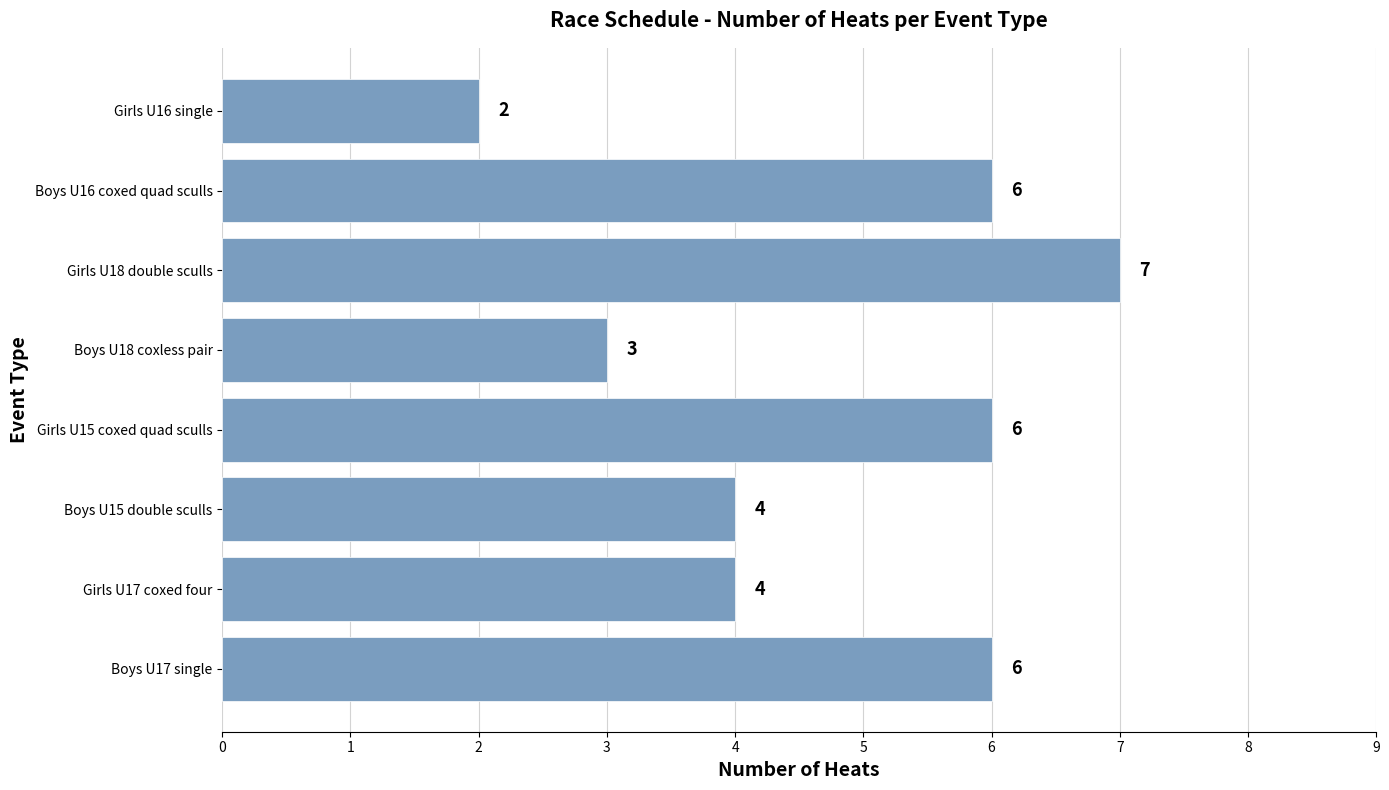

How many bars are there in total?

8